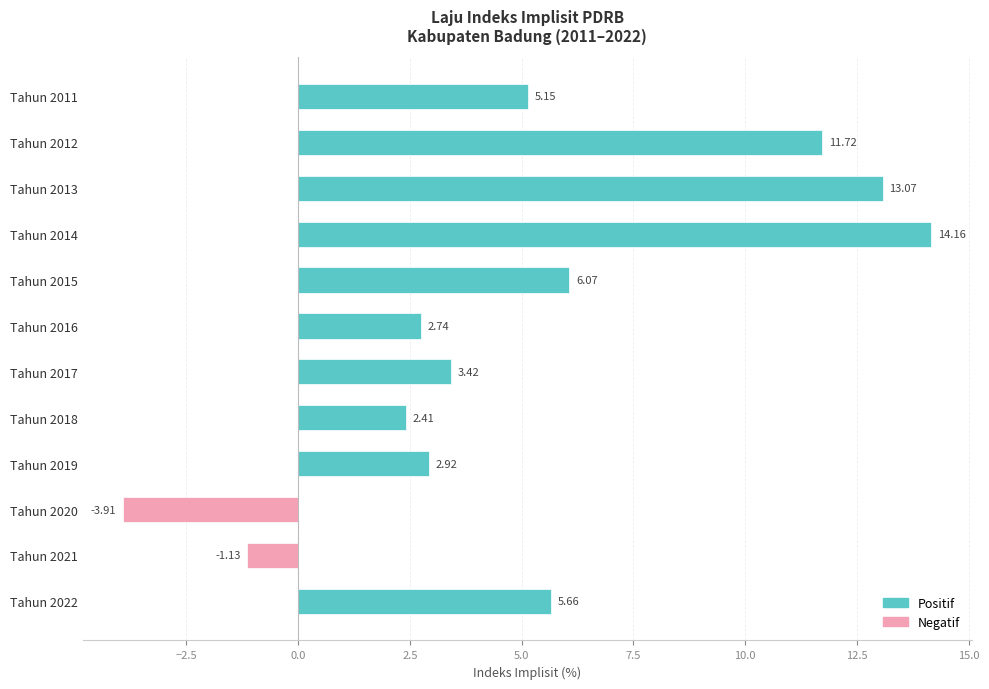

What is the average value of the Positive series?

5.6